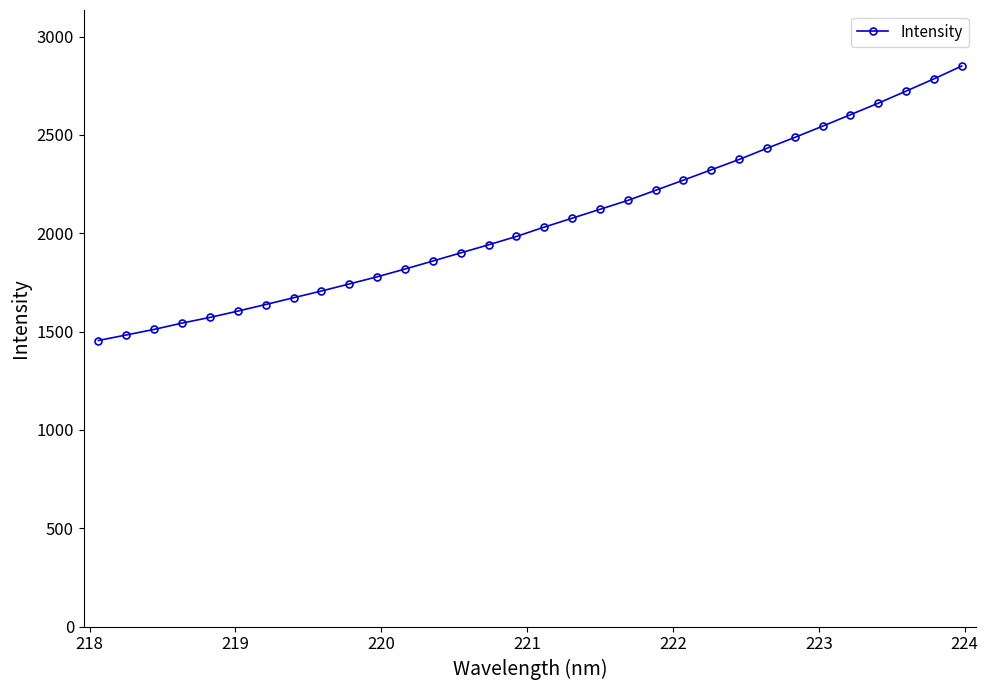

What is the difference between the second highest and minimum values?

1330.2